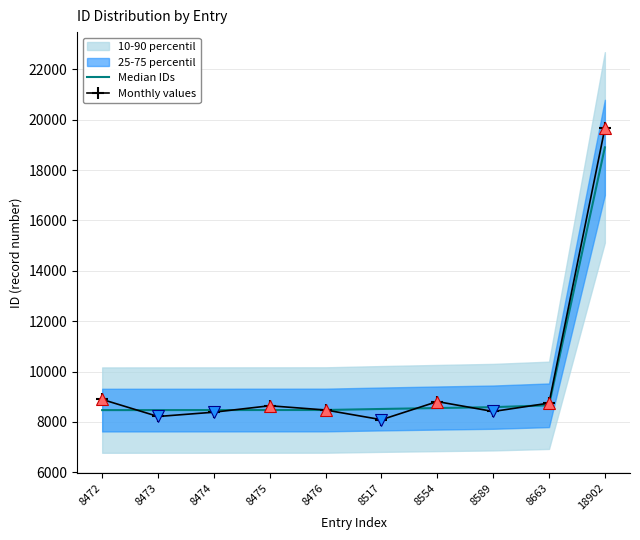

After their last crossing, which series has the higher values: Median IDs or Monthly values?

Monthly values